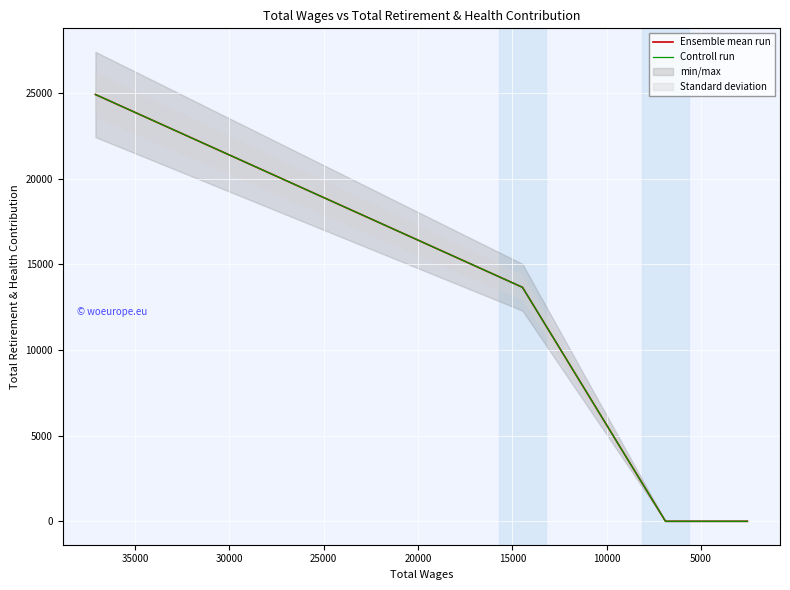

Reading right to left, what are all the values shown in this chart?

Ensemble mean run: 0	0	13664	24925
Controll run: 0	0	13664	24925